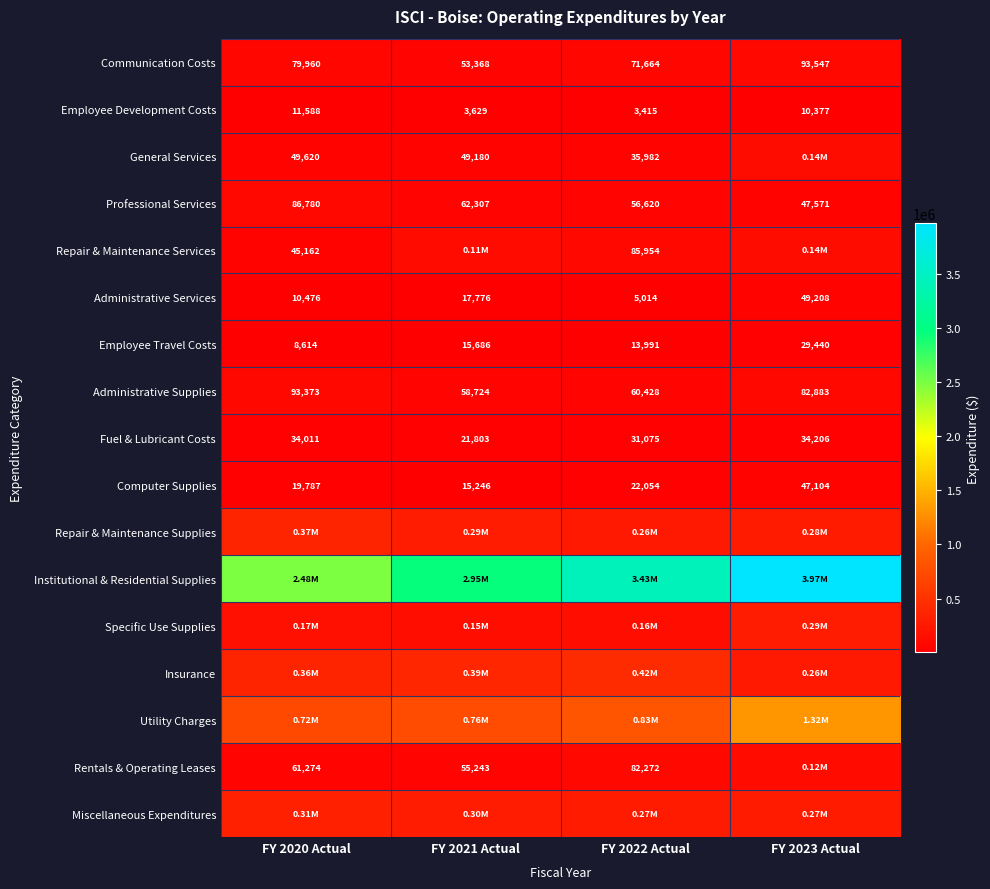

Count the number of data series in this chart.

17